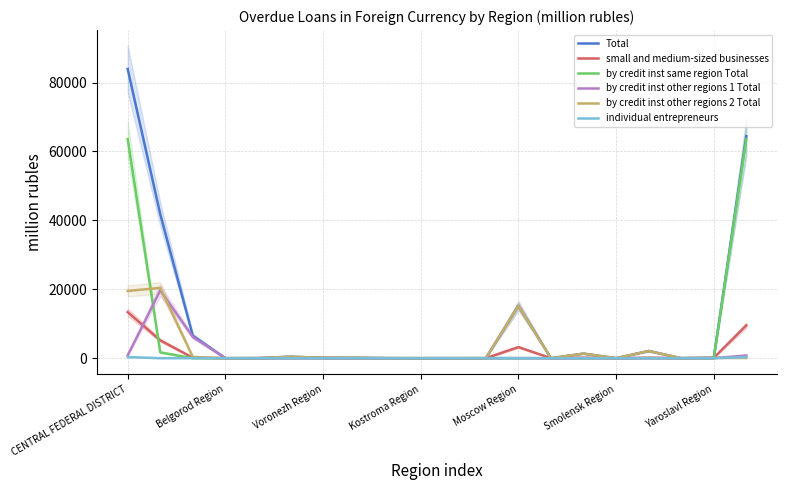

How many data points in small and medium-sized businesses are less than 99?

10